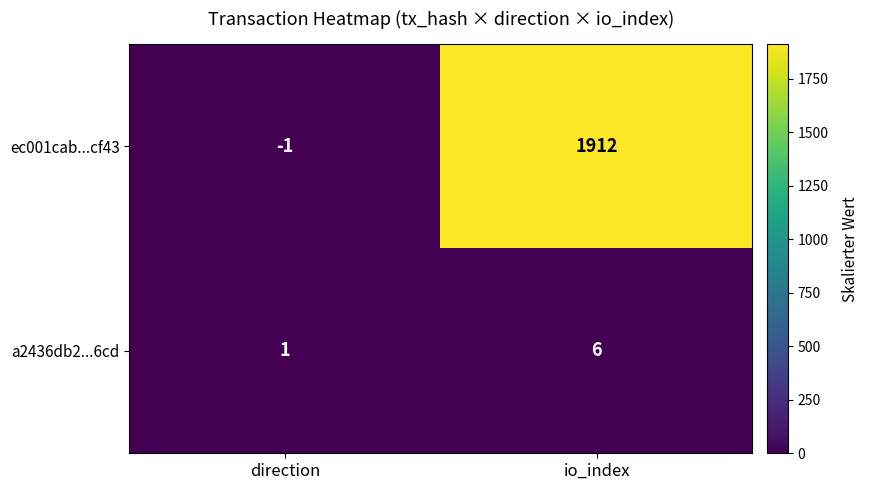

Which series has the largest range (max minus min)?

ec001cab...cf43